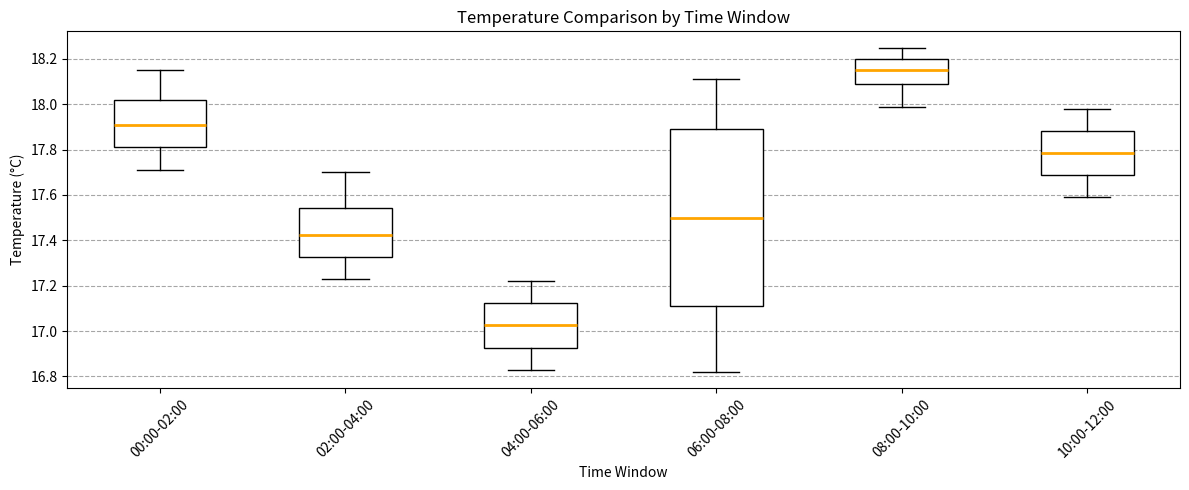

Comparing the boxes themselves (not the whiskers), which one is the tallest?

06:00-08:00